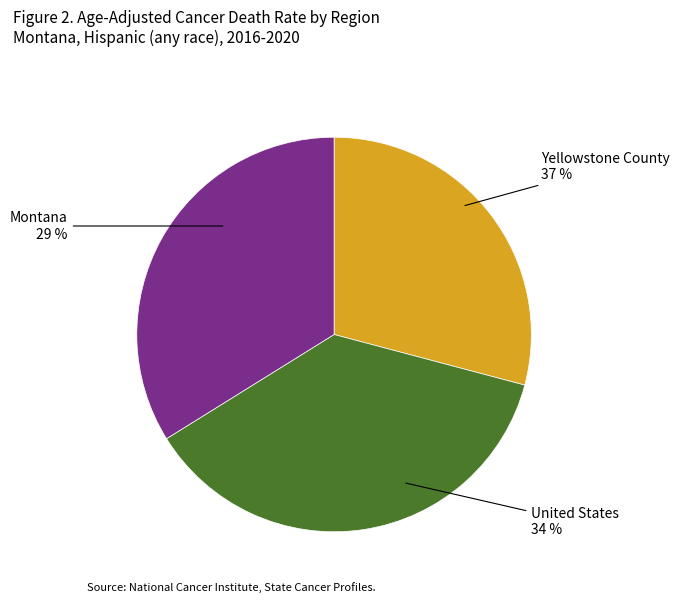

To the nearest percent, what portion does Yellowstone County represent?

37%